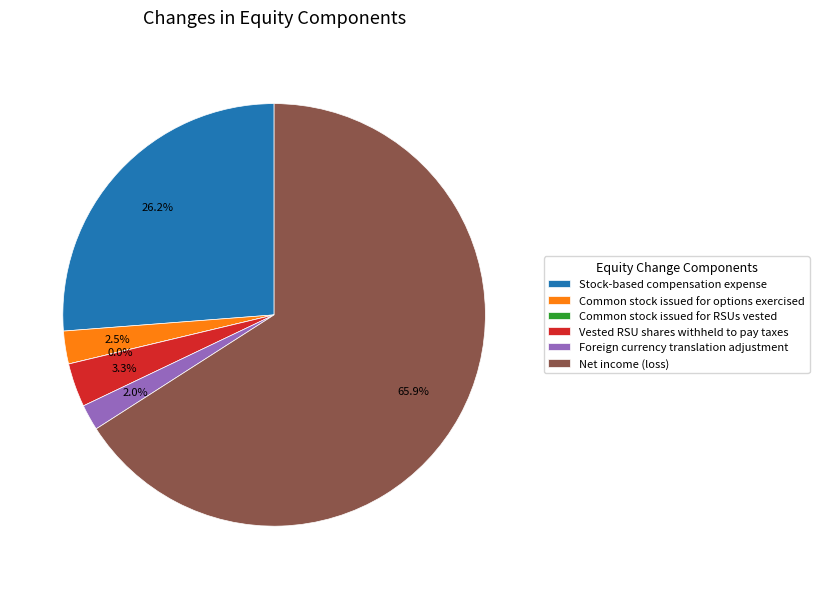

How many slices are in this pie chart?

6